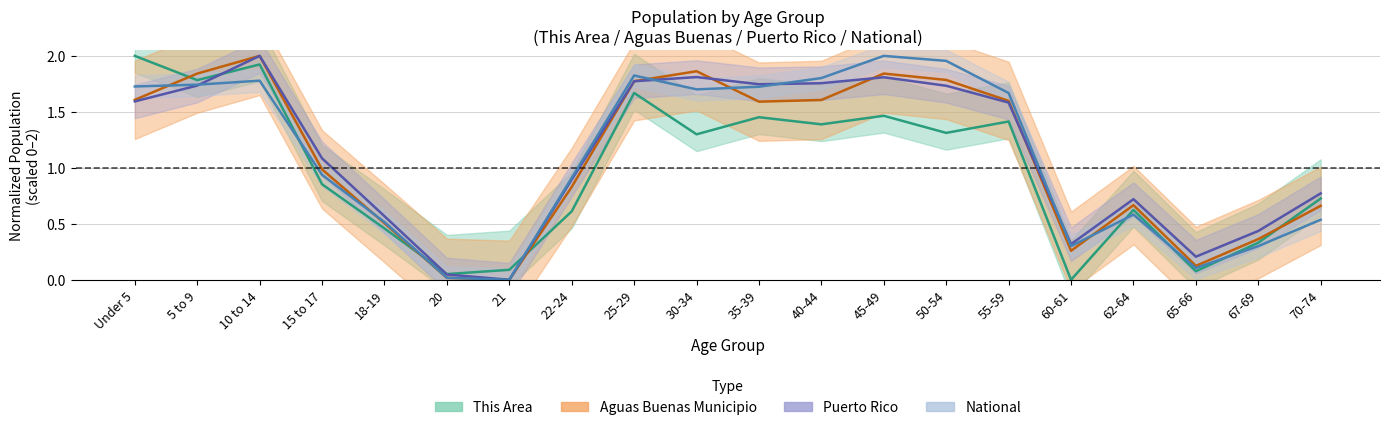

List the series in order of their peak value, lowest first.

This Area, Aguas Buenas Municipio, Puerto Rico, National